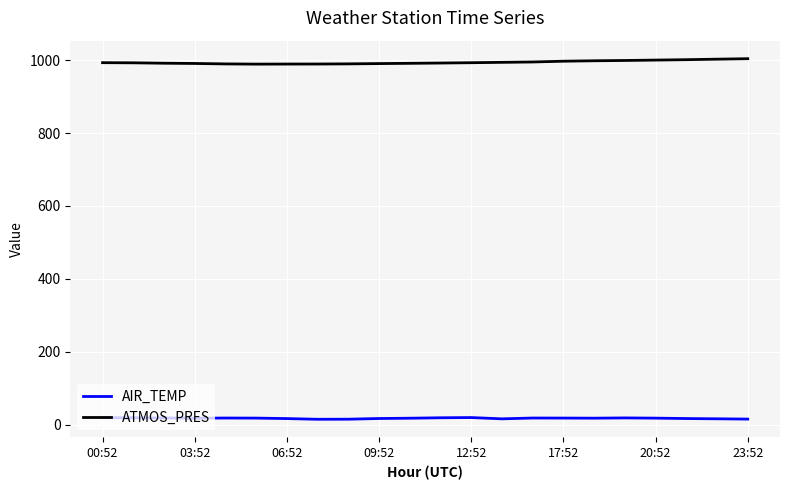

List the series in order of their peak value, highest first.

ATMOS_PRES, AIR_TEMP